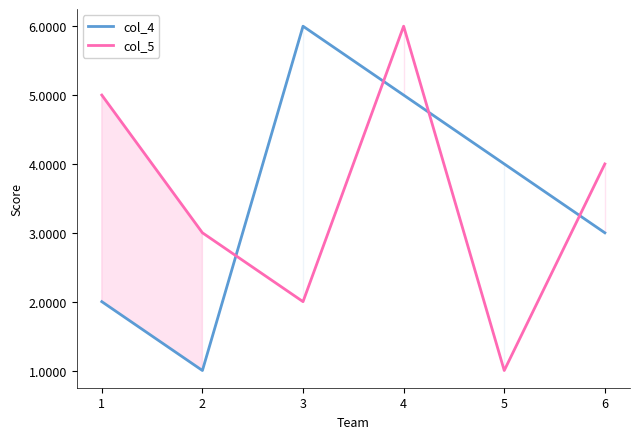

Count the number of data series in this chart.

2